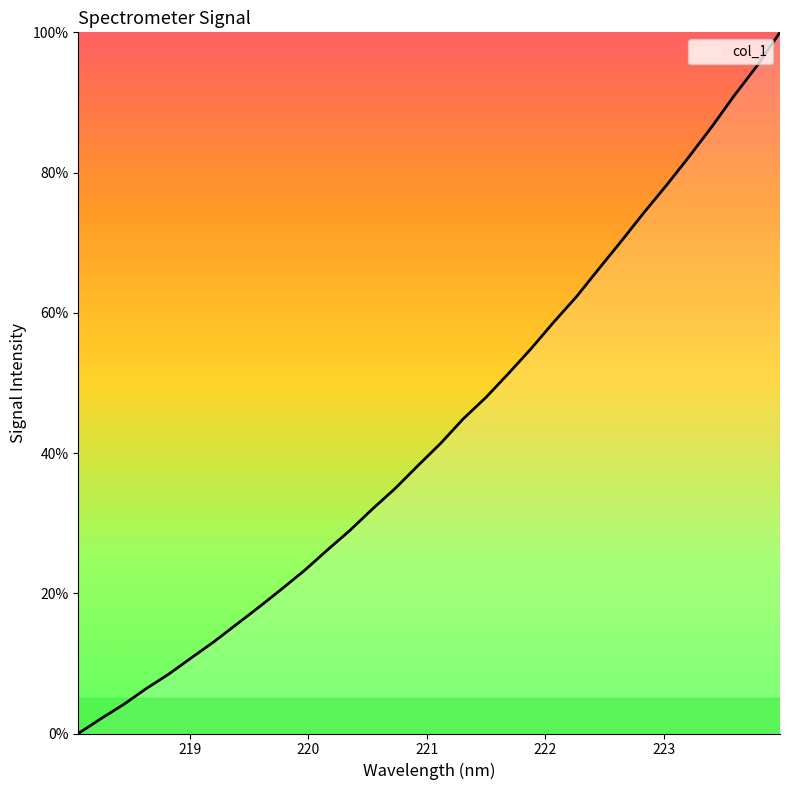

Reading right to left, what are all the values shown in this chart?

100.0	95.3	91.1	86.6	82.4	78.3	74.4	70.3	66.3	62.3	58.7	54.9	51.4	47.9	44.9	41.4	38.2	35.0	32.1	29.0	26.2	23.3	20.7	18.1	15.6	13.1	10.8	8.5	6.4	4.1	2.1	0.0